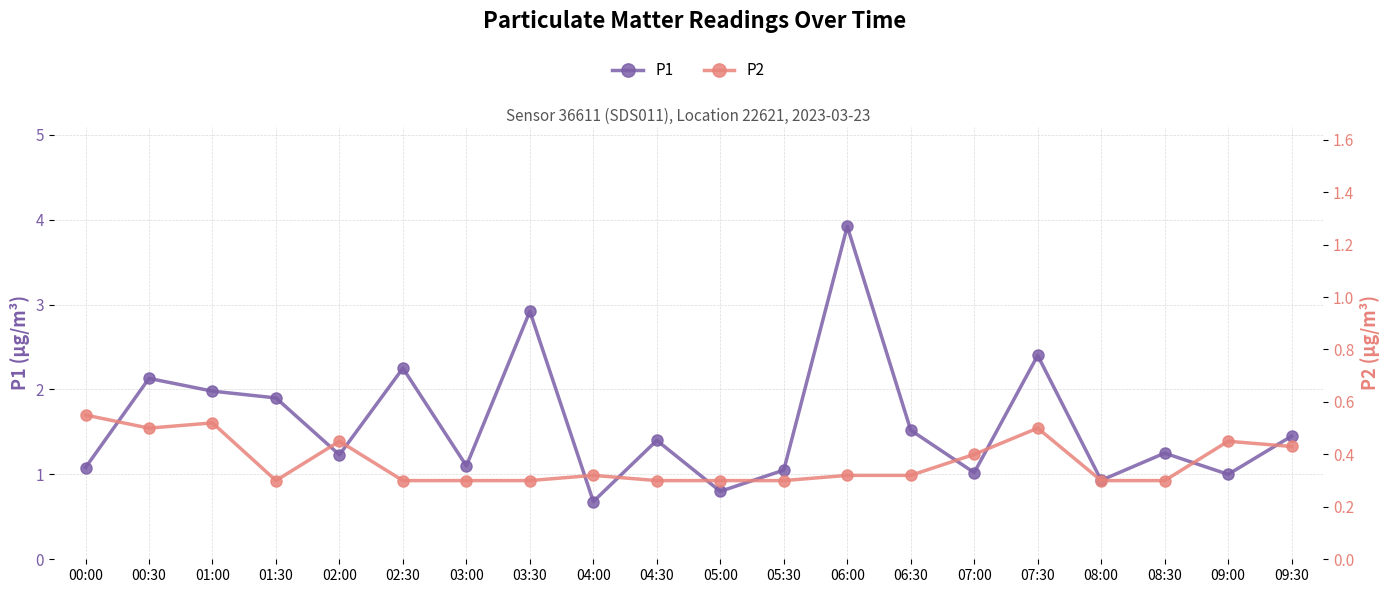

What is the highest value of the P2 series?

0.6